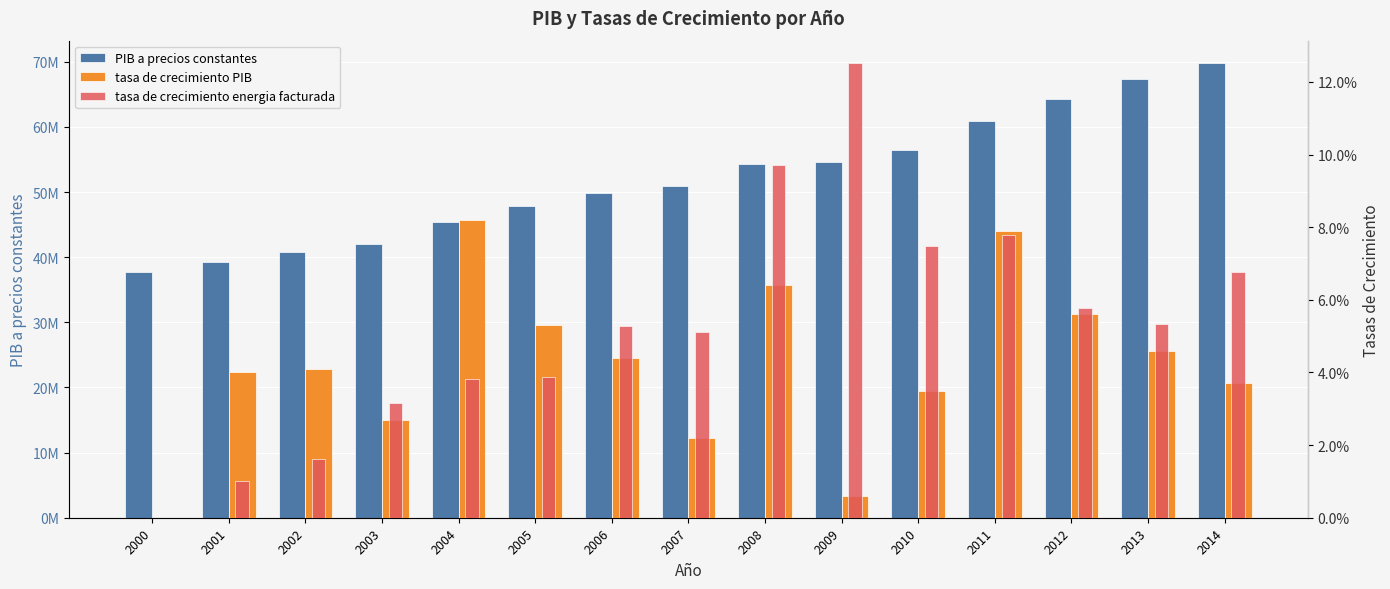

What are all the series names shown in the legend?

PIB a precios constantes, tasa de crecimiento PIB, tasa de crecimiento energia facturada